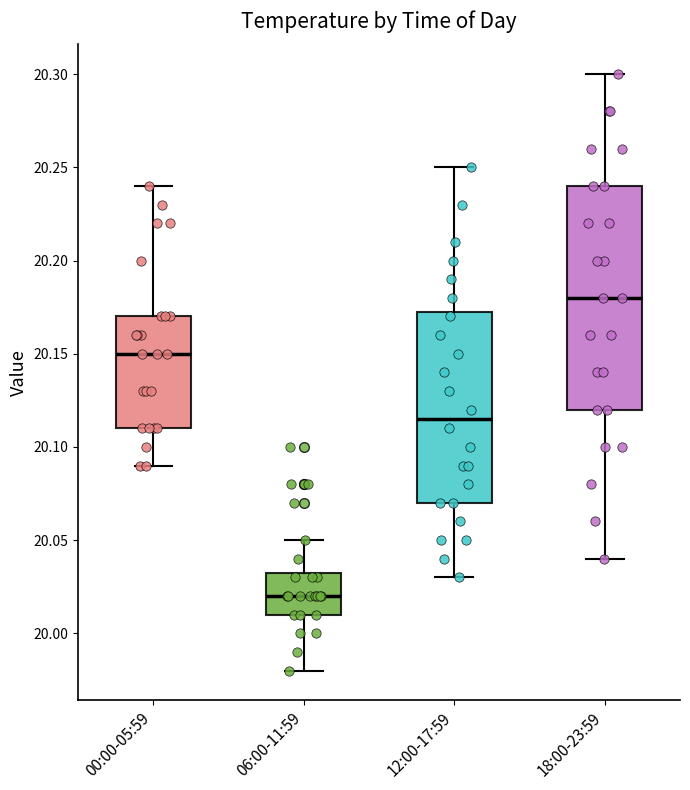

Which box is the tallest, from its lower edge to its upper edge?

18:00-23:59